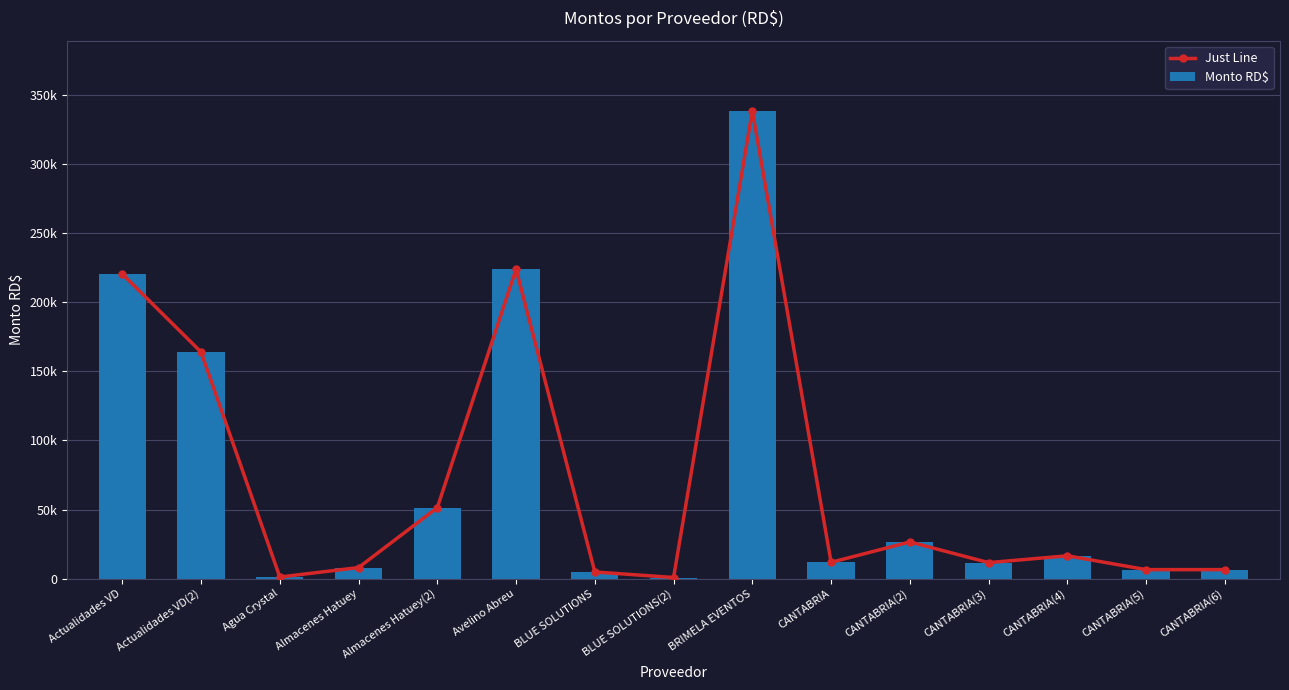

What are all the series names shown in the legend?

Just Line, Monto RD$